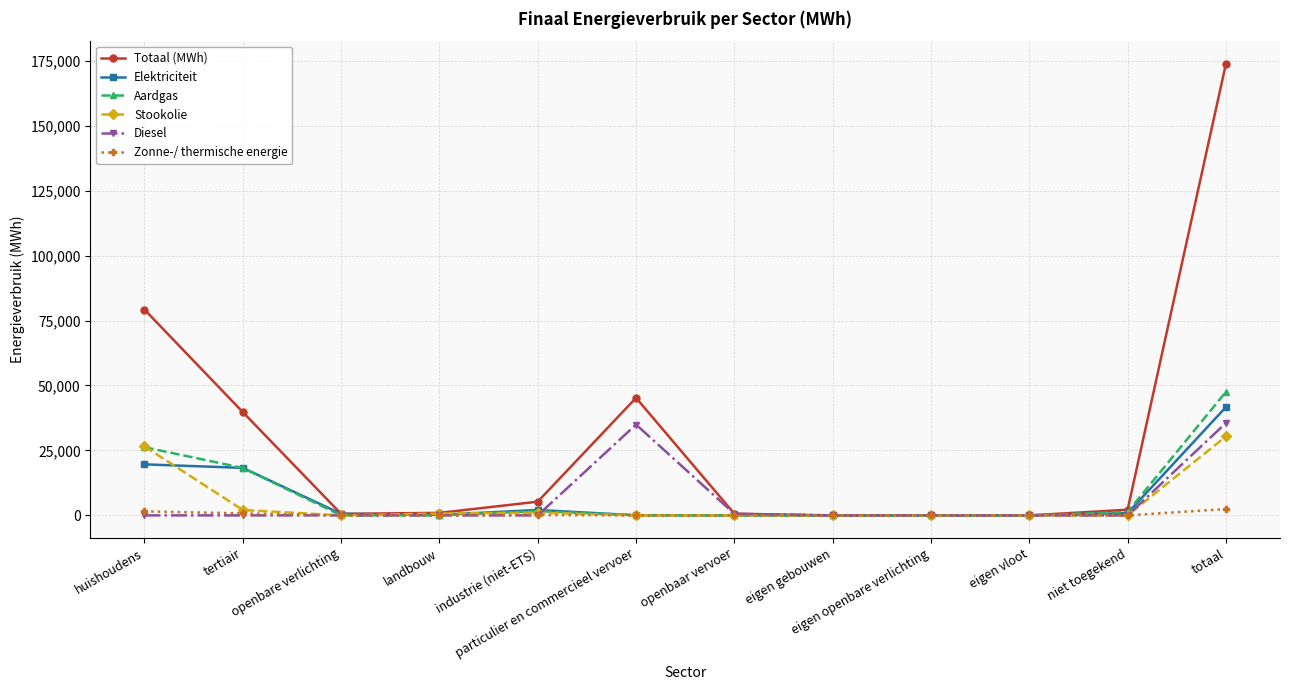

The Aardgas series shows 0.0 at openbare verlichting. True or false?

True